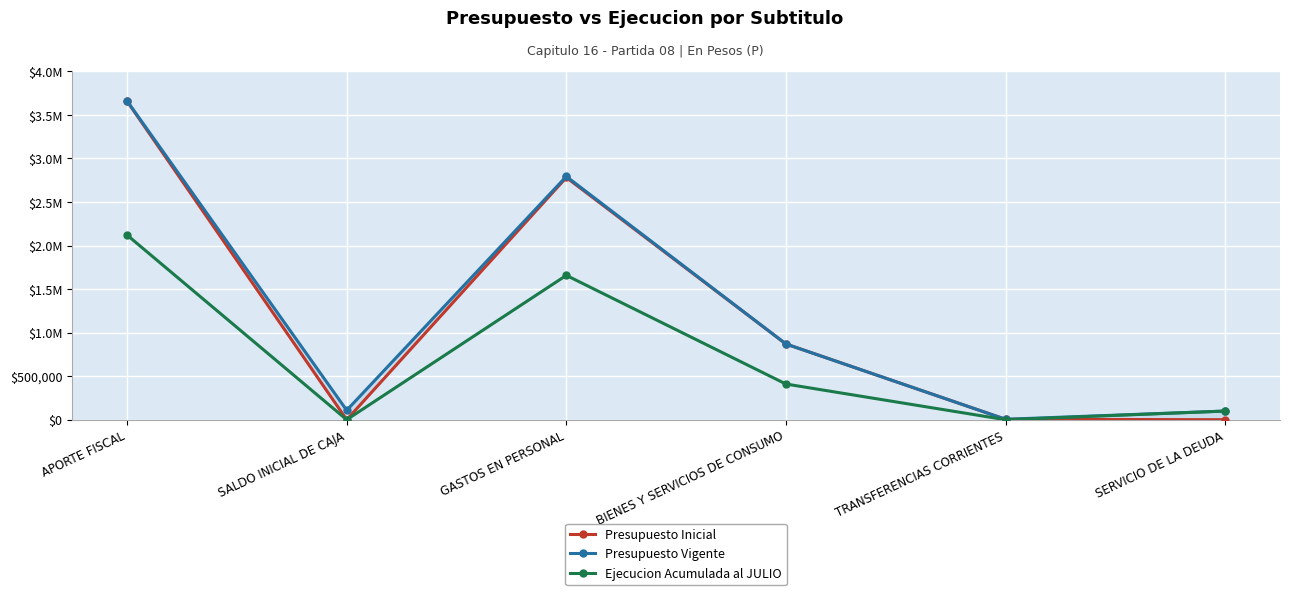

What is the difference between the maximum and minimum values in the Ejecucion Acumulada al JULIO series?

2120010